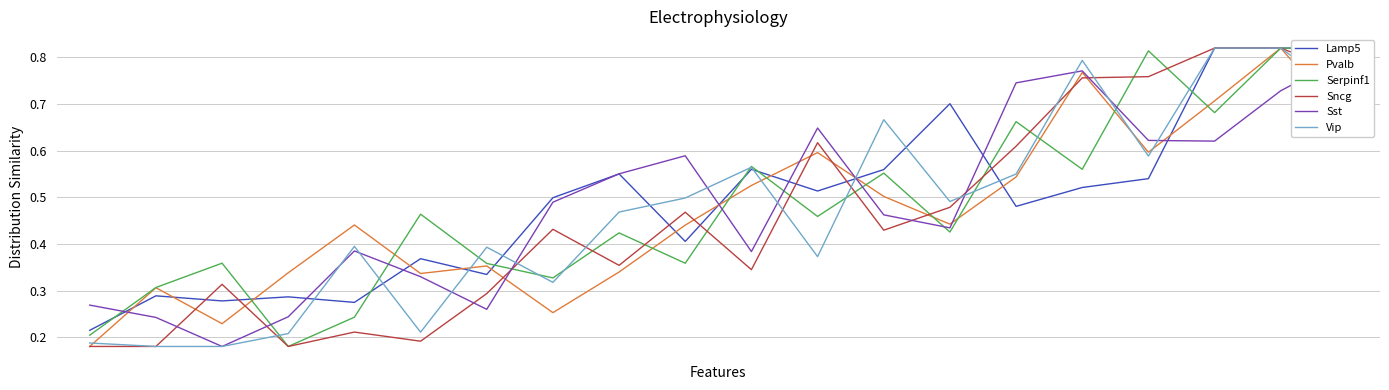

Which series ends up on top after the final intersection of Serpinf1 and Pvalb?

Pvalb